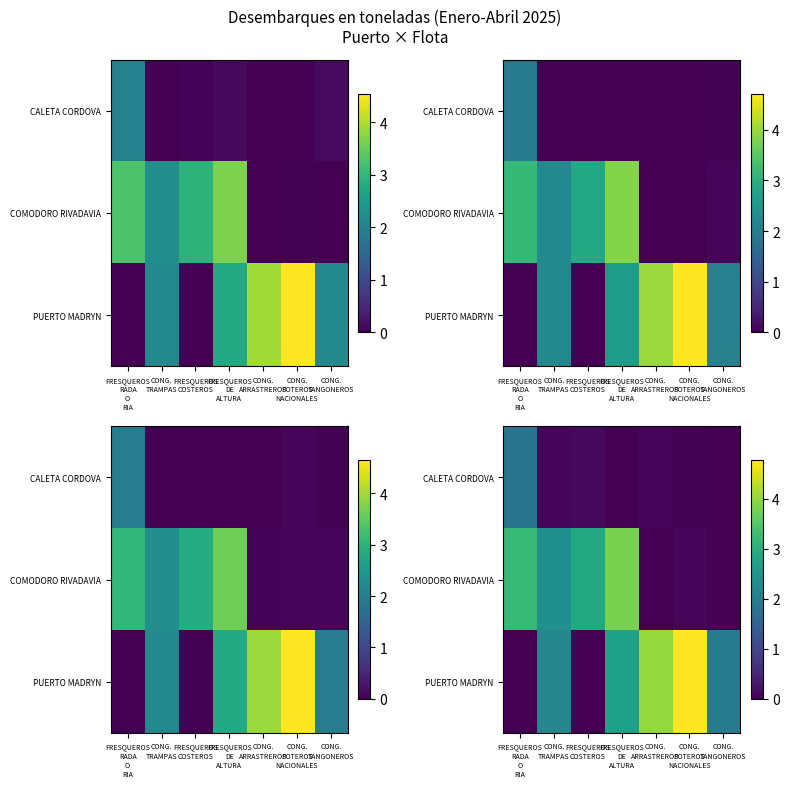

List the series in order of their overall mean, lowest first.

CALETA CORDOVA, COMODORO RIVADAVIA, PUERTO MADRYN